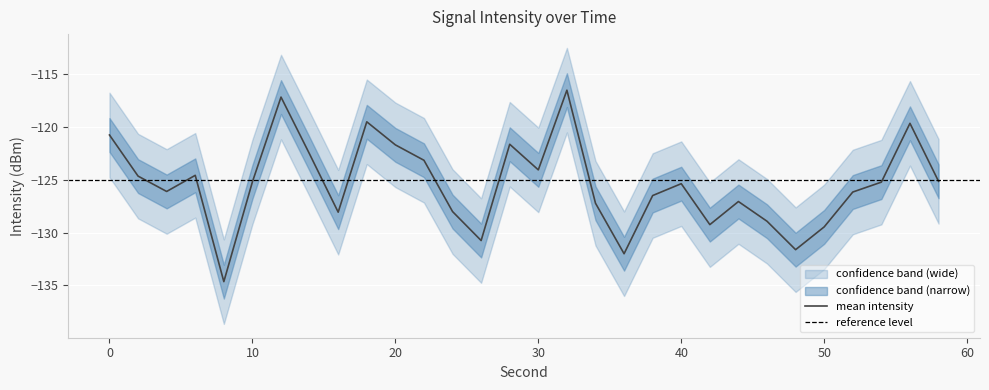

Between 10 and 2, which is larger?

2